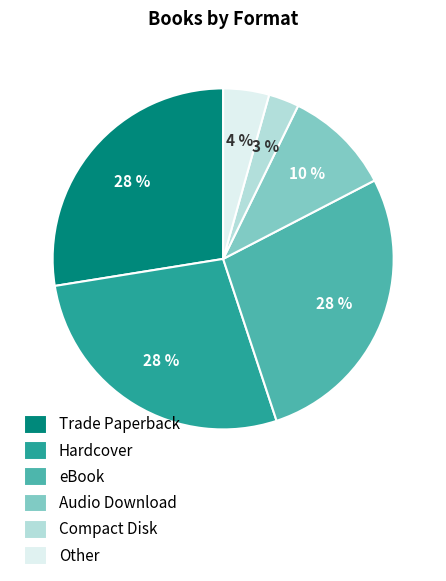

Which category has the smallest portion of the pie?

Compact Disk